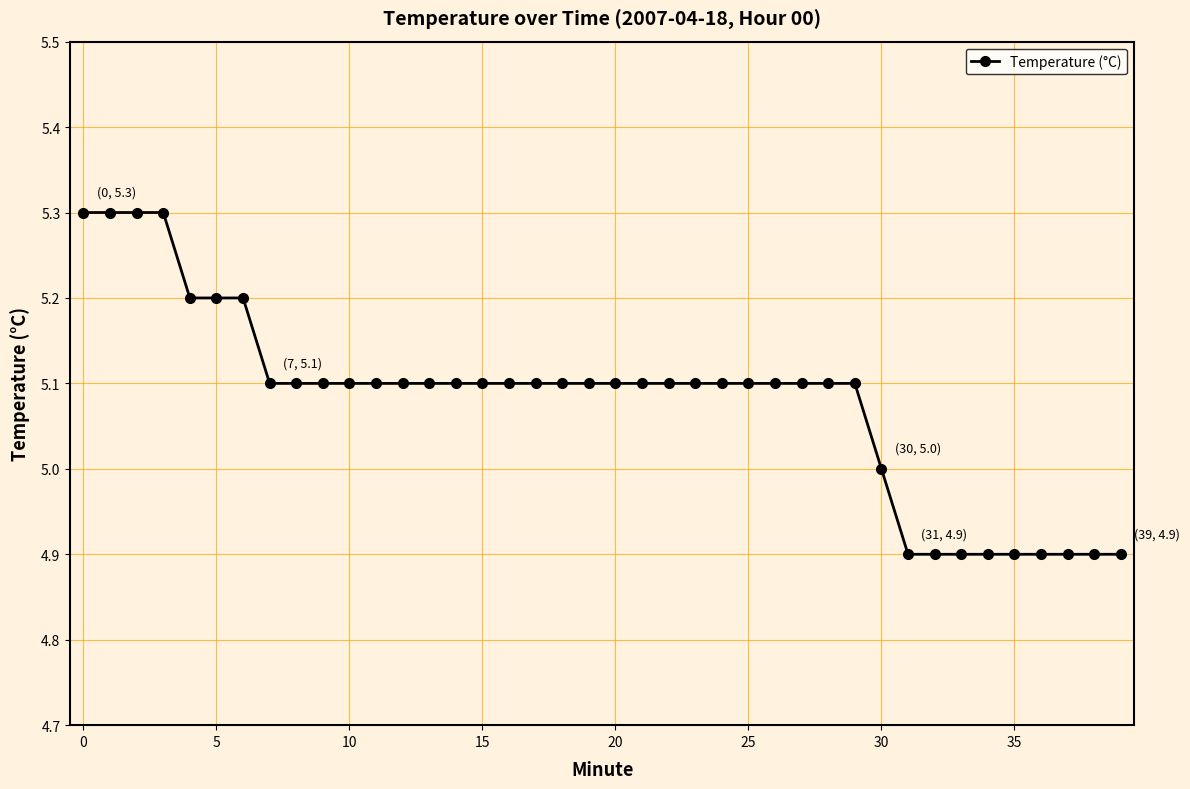

What is the maximum value shown in the chart?

5.3